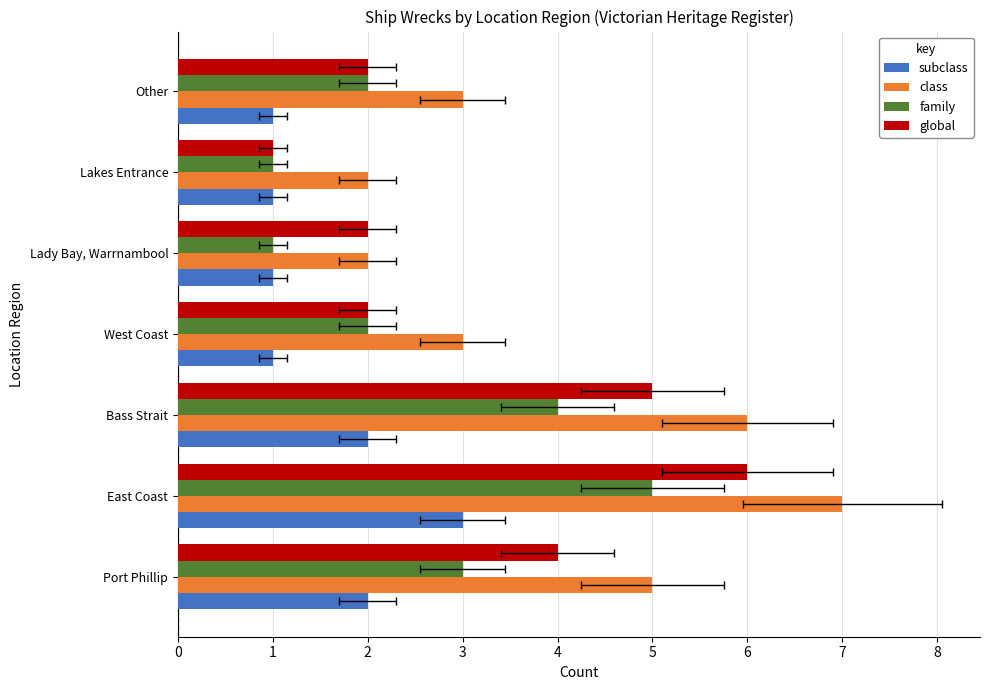

What is the difference between the family values at East Coast and Lady Bay, Warrnambool?

4